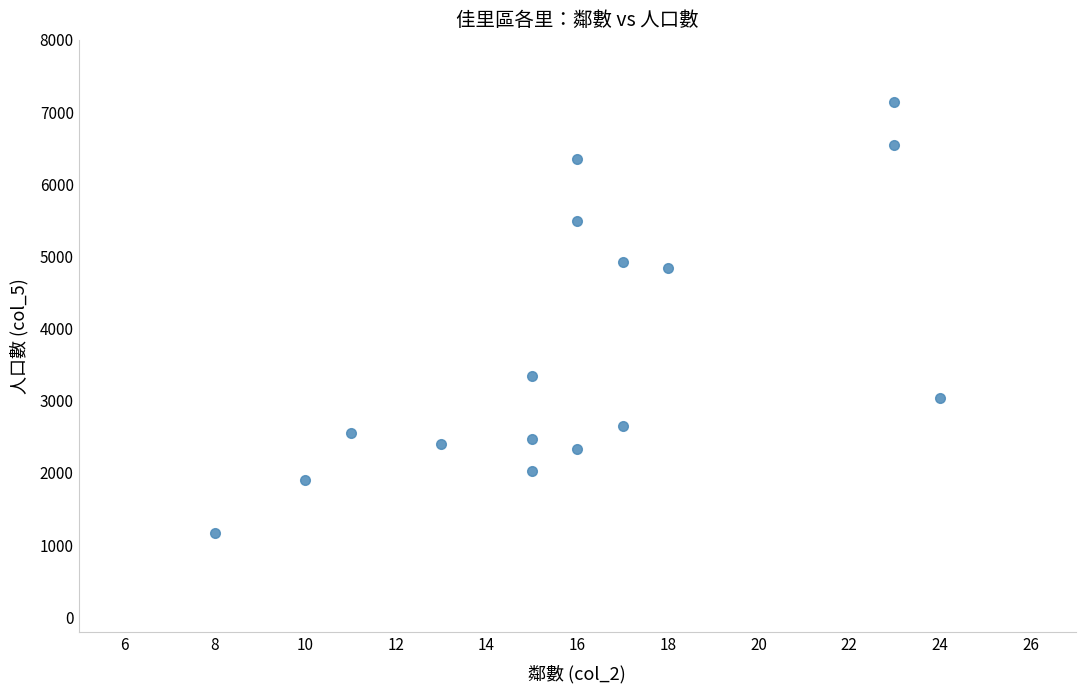

What Y value in the scatter plot is closest to 4144?

4830